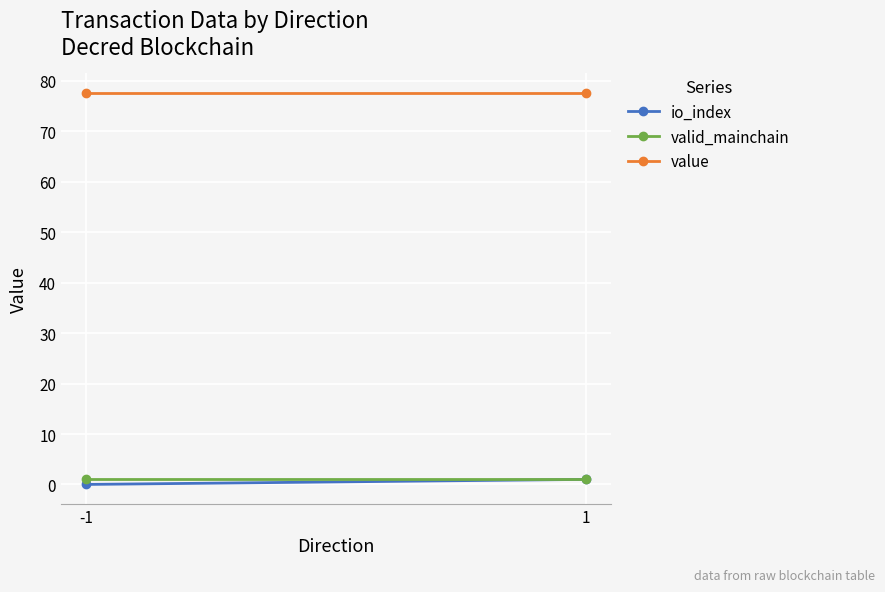

Which has a higher value, -1 or 1?

1